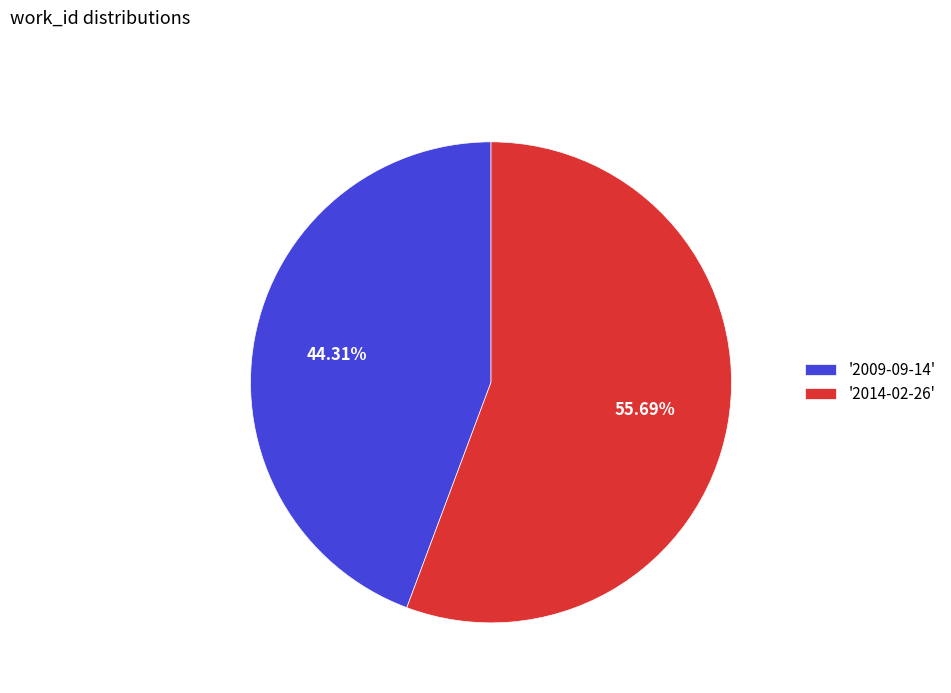

Rank the categories by value from lowest to highest.

'2009-09-14', '2014-02-26'